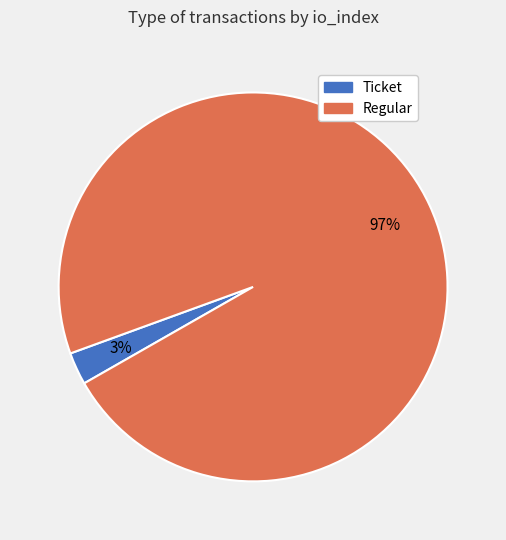

Do Ticket and Regular together represent more than half of the pie?

Yes